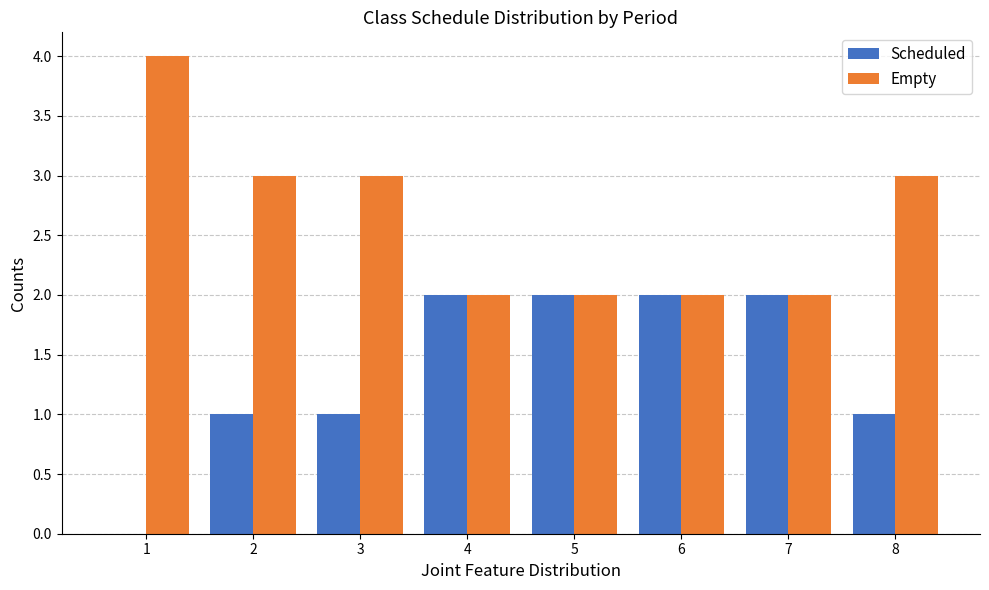

Reading left to right, what are all the values shown in this chart?

Scheduled: 0	1	1	2	2	2	2	1
Empty: 4	3	3	2	2	2	2	3